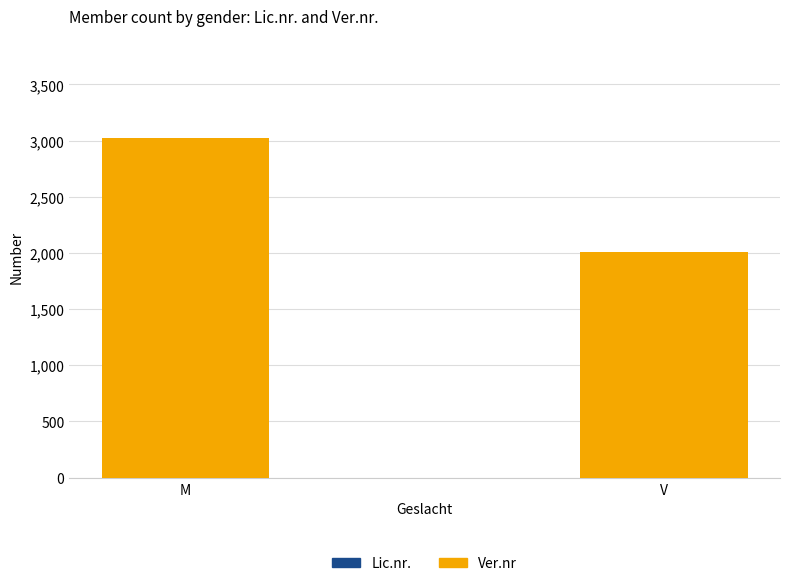

What is the minimum value shown in the chart?

51